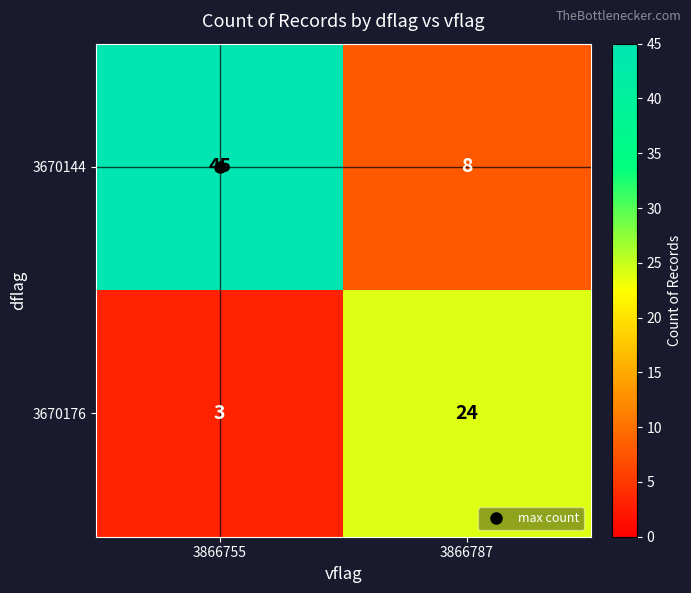

Between 3866755 and 3866787, which series saw the biggest shift?

3670144